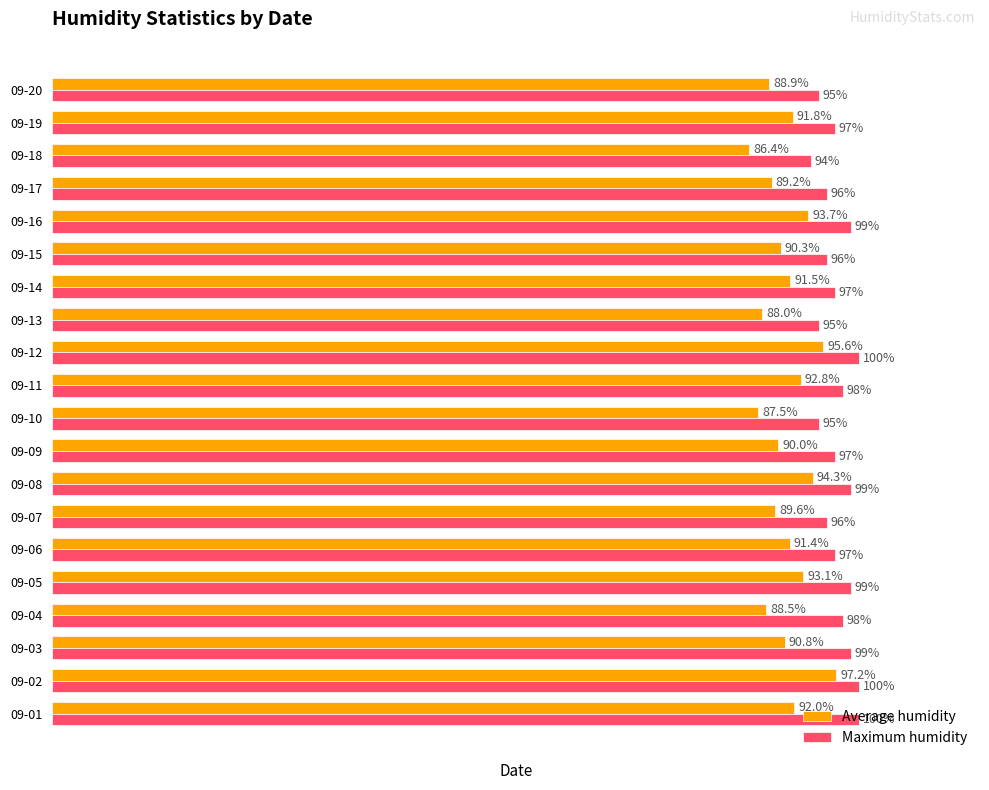

At which category is the sum across all series the highest?

09-02